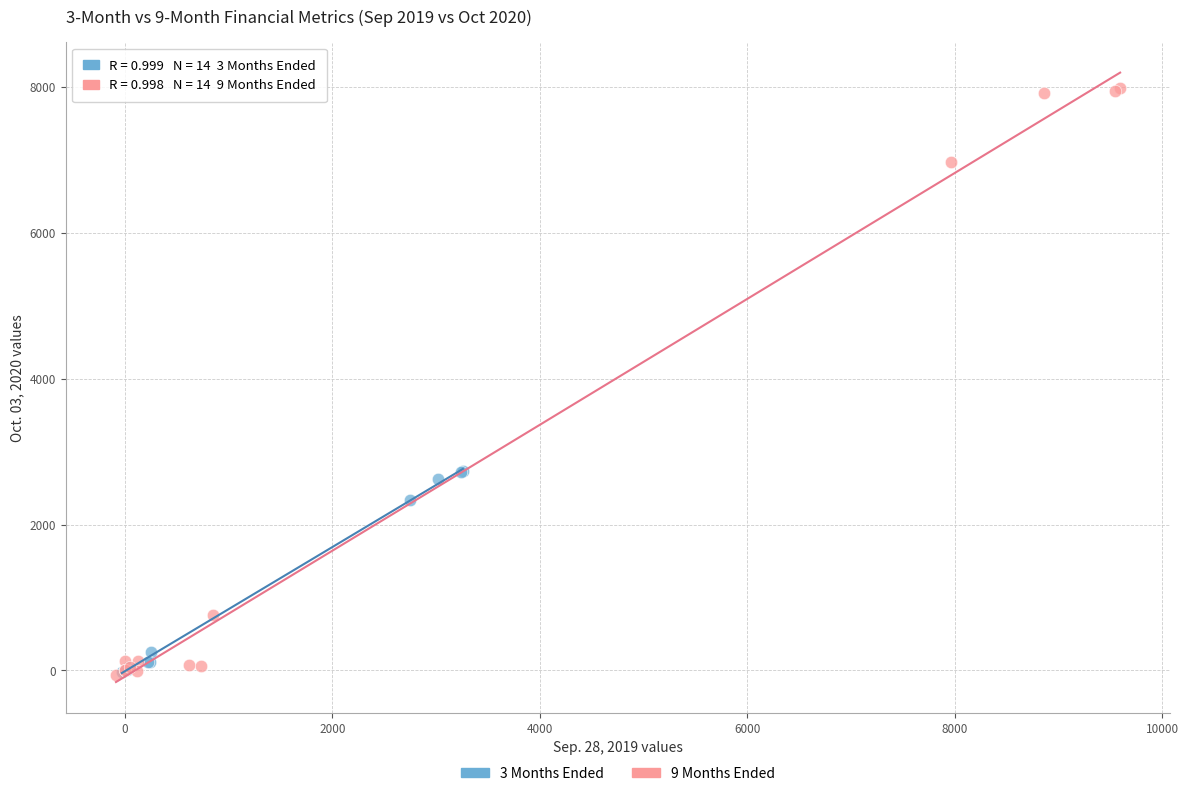

Which series reaches the maximum Y coordinate?

9 Months Ended